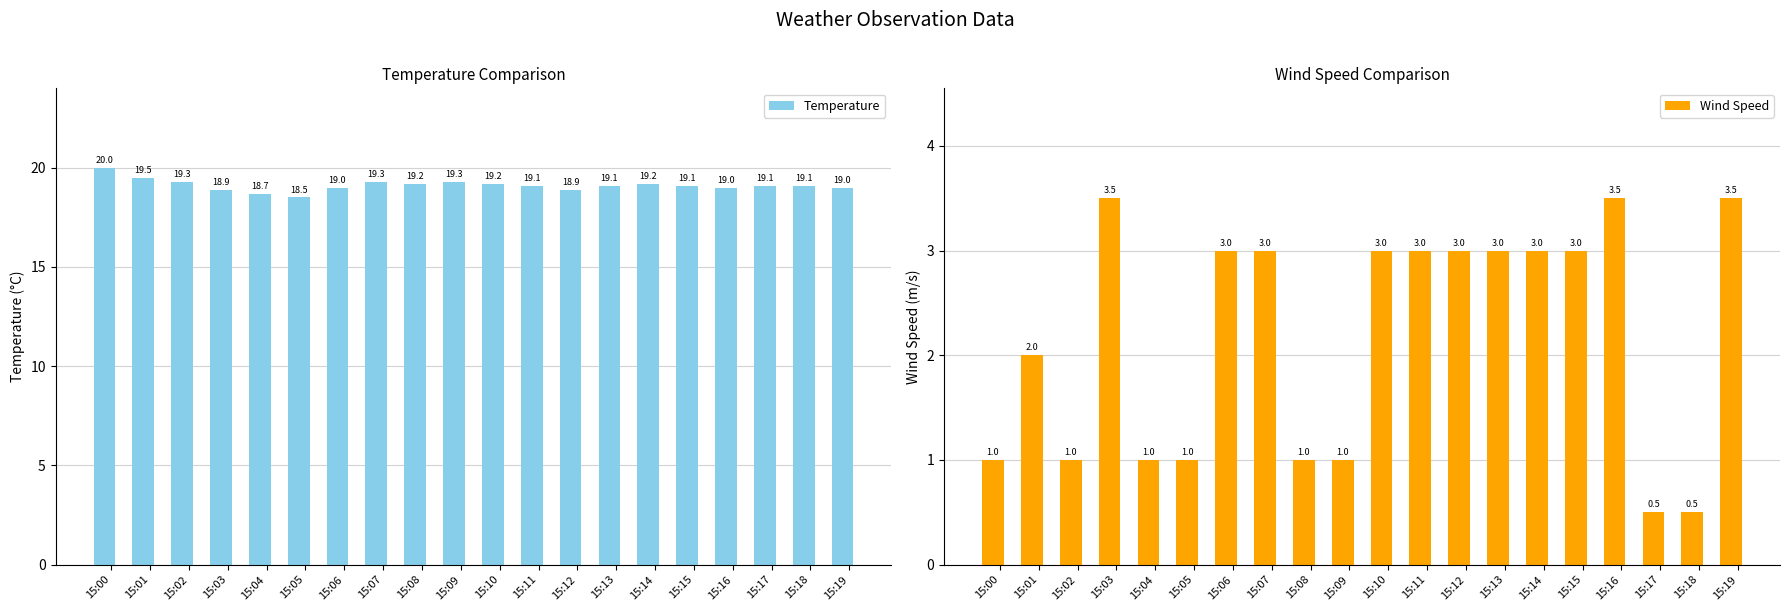

List the labels in order of Temperature value, largest first.

15:00, 15:01, 15:02, 15:07, 15:09, 15:08, 15:10, 15:14, 15:11, 15:13, 15:15, 15:17, 15:18, 15:06, 15:16, 15:19, 15:03, 15:12, 15:04, 15:05